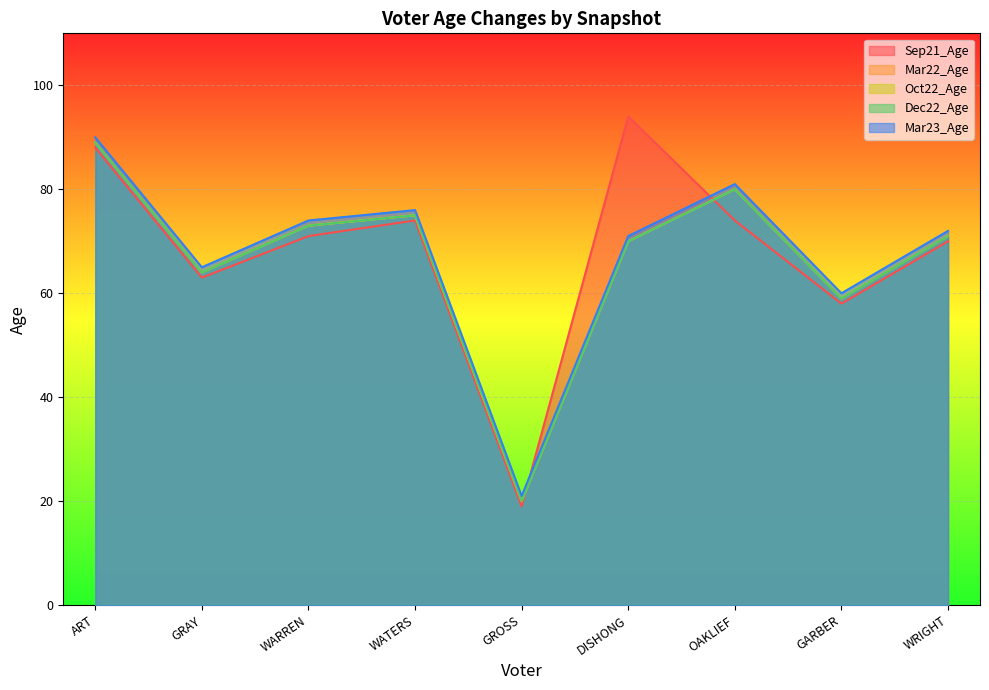

What is the sum of the Oct22_Age values at GRAY and WATERS?

139